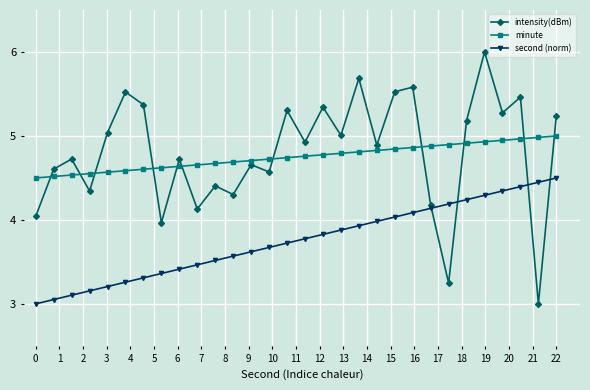

What is the smallest value displayed?

3.0